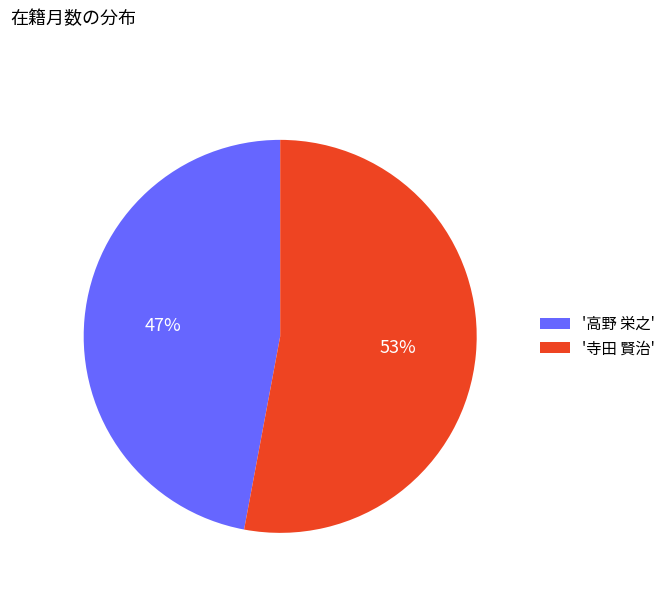

Is it true that '高野 栄之' is 47% of the pie?

True